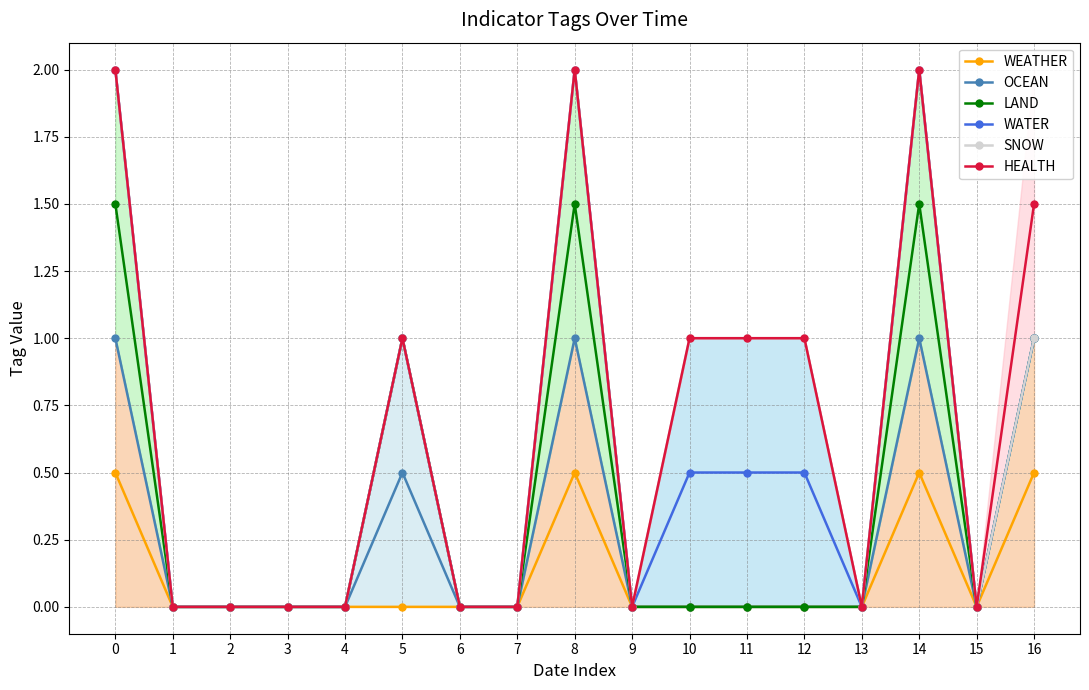

Reading left to right, transcribe all the data shown in this chart.

WEATHER: 0.5	0.0	0.0	0.0	0.0	0.0	0.0	0.0	0.5	0.0	0.0	0.0	0.0	0.0	0.5	0.0	0.5
OCEAN: 1.0	0.0	0.0	0.0	0.0	0.5	0.0	0.0	1.0	0.0	0.0	0.0	0.0	0.0	1.0	0.0	1.0
LAND: 1.5	0.0	0.0	0.0	0.0	1.0	0.0	0.0	1.5	0.0	0.0	0.0	0.0	0.0	1.5	0.0	1.0
WATER: 2.0	0.0	0.0	0.0	0.0	1.0	0.0	0.0	2.0	0.0	0.5	0.5	0.5	0.0	2.0	0.0	1.0
SNOW: 2.0	0.0	0.0	0.0	0.0	1.0	0.0	0.0	2.0	0.0	1.0	1.0	1.0	0.0	2.0	0.0	1.0
HEALTH: 2.0	0.0	0.0	0.0	0.0	1.0	0.0	0.0	2.0	0.0	1.0	1.0	1.0	0.0	2.0	0.0	1.5